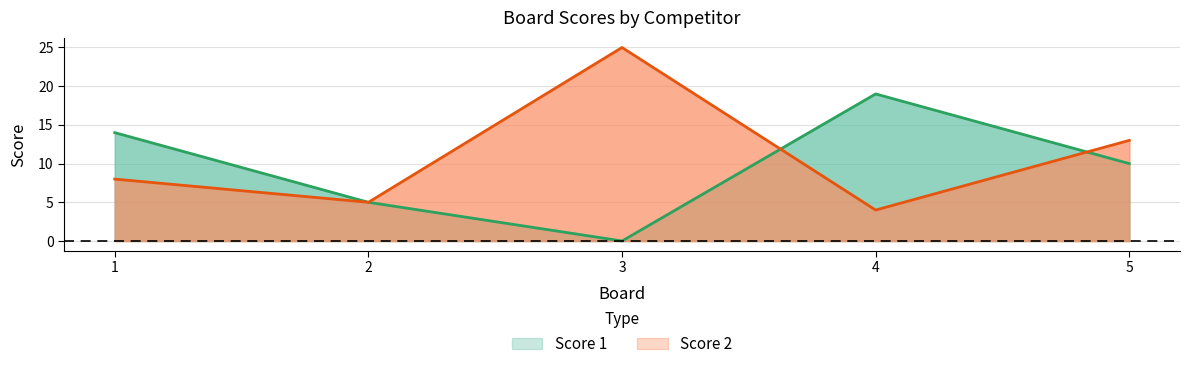

What are all the series names shown in the legend?

Score 1, Score 2